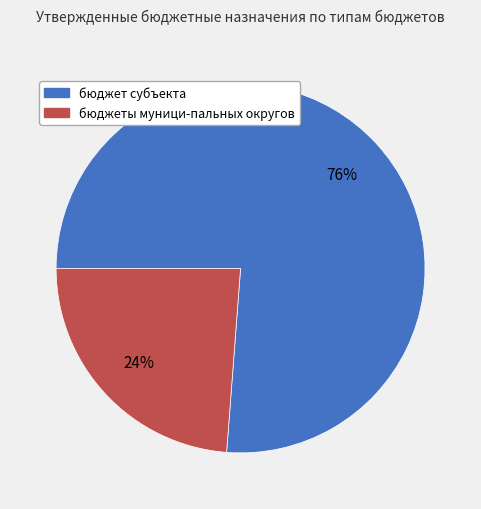

What percentage is the бюджет субъекта slice, to the nearest percent?

76%